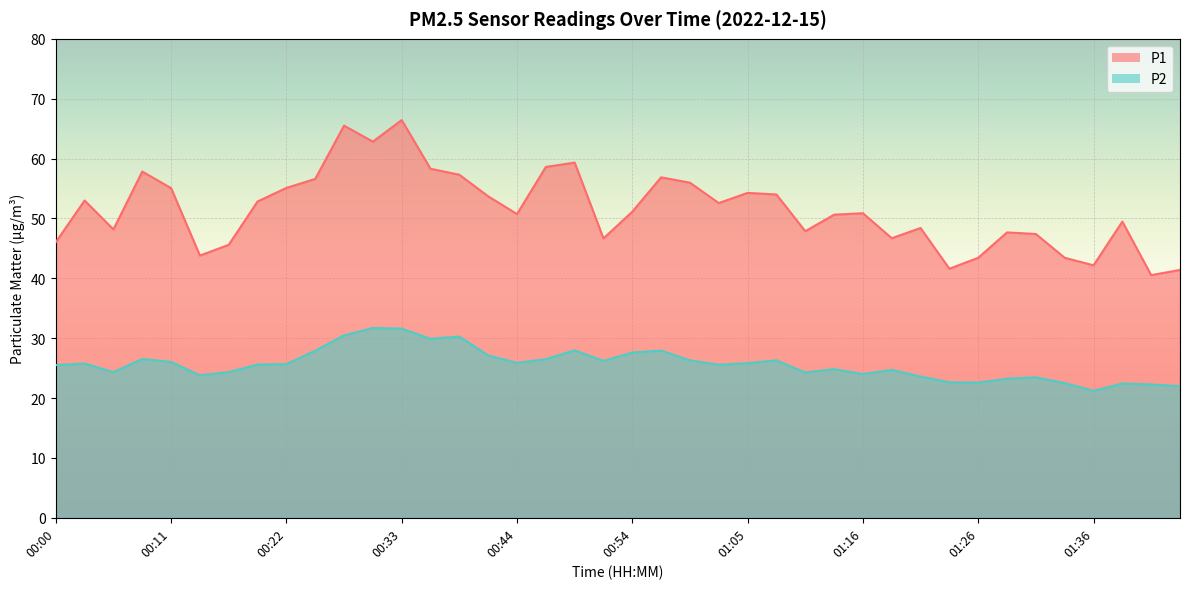

Where is P2 nearest to the value 26?

00:11